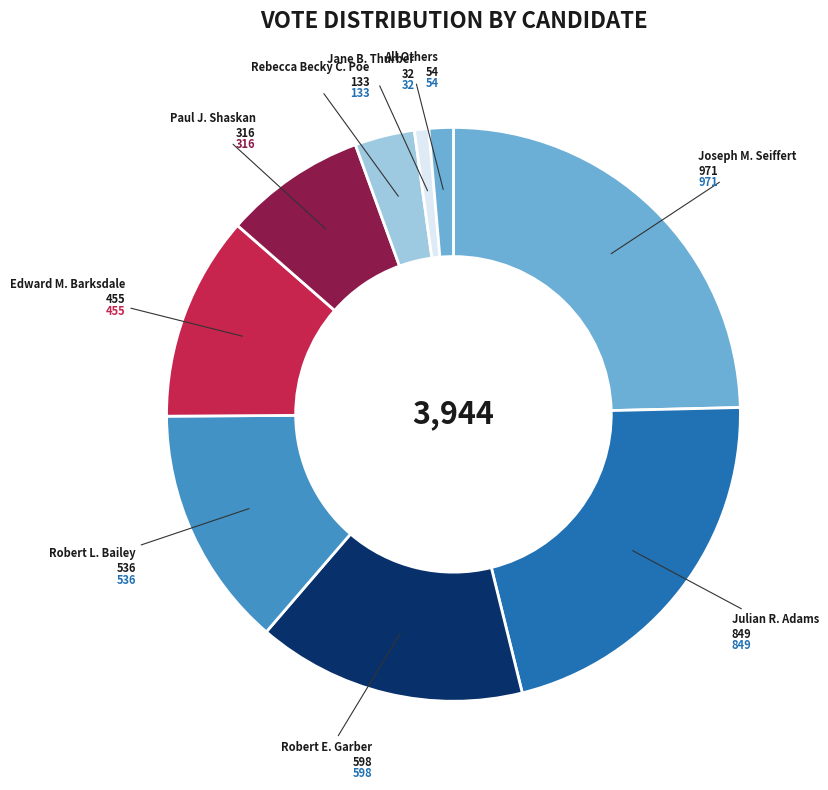

How many slices are in this pie chart?

9